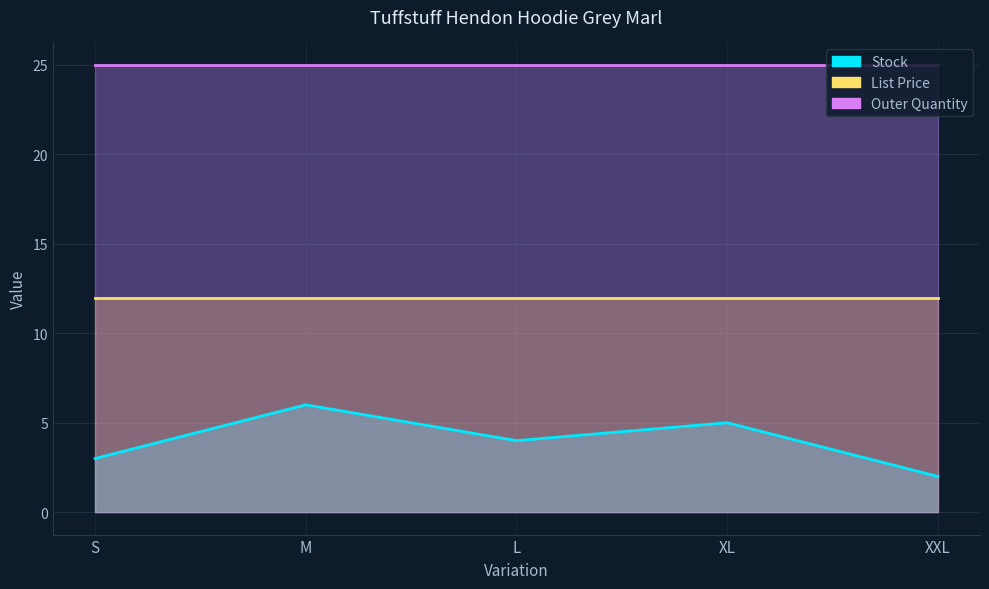

How many values in the Stock series are below 4?

2